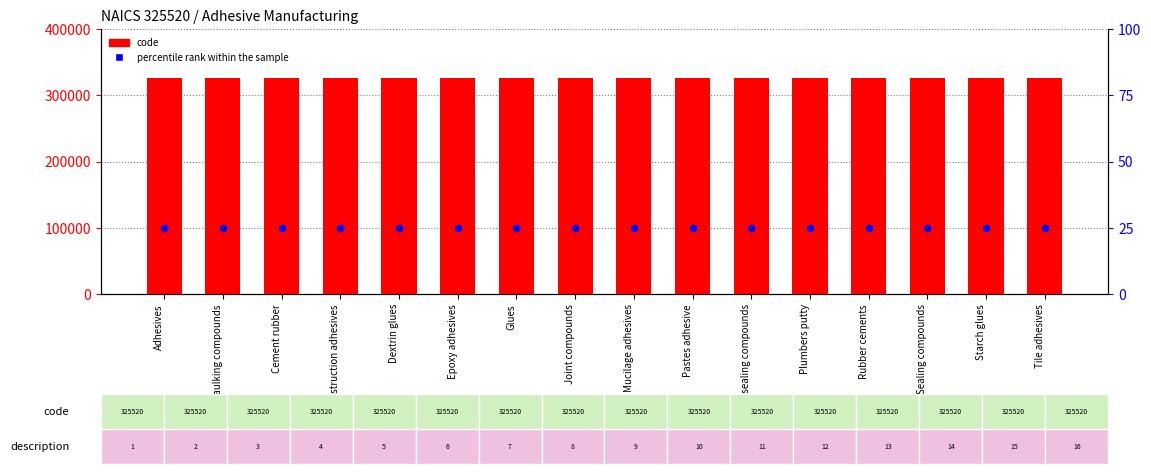

Which series reaches the maximum Y coordinate?

code